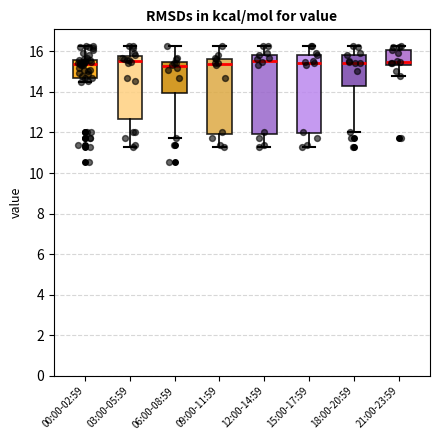

Where is the lower edge of the box for 09:00-11:59 on the y-axis? The values are not printed on the chart, so give them approximately, as read against the axis.

12.0